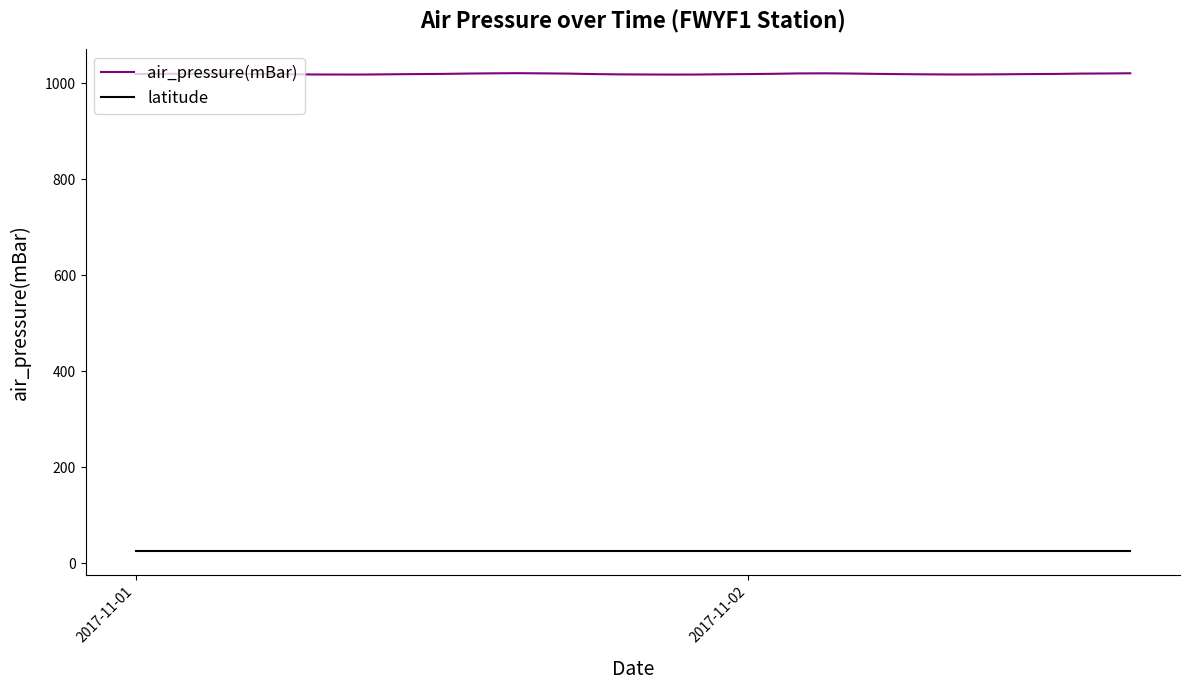

At how many categories does at least one series exceed 779?

40